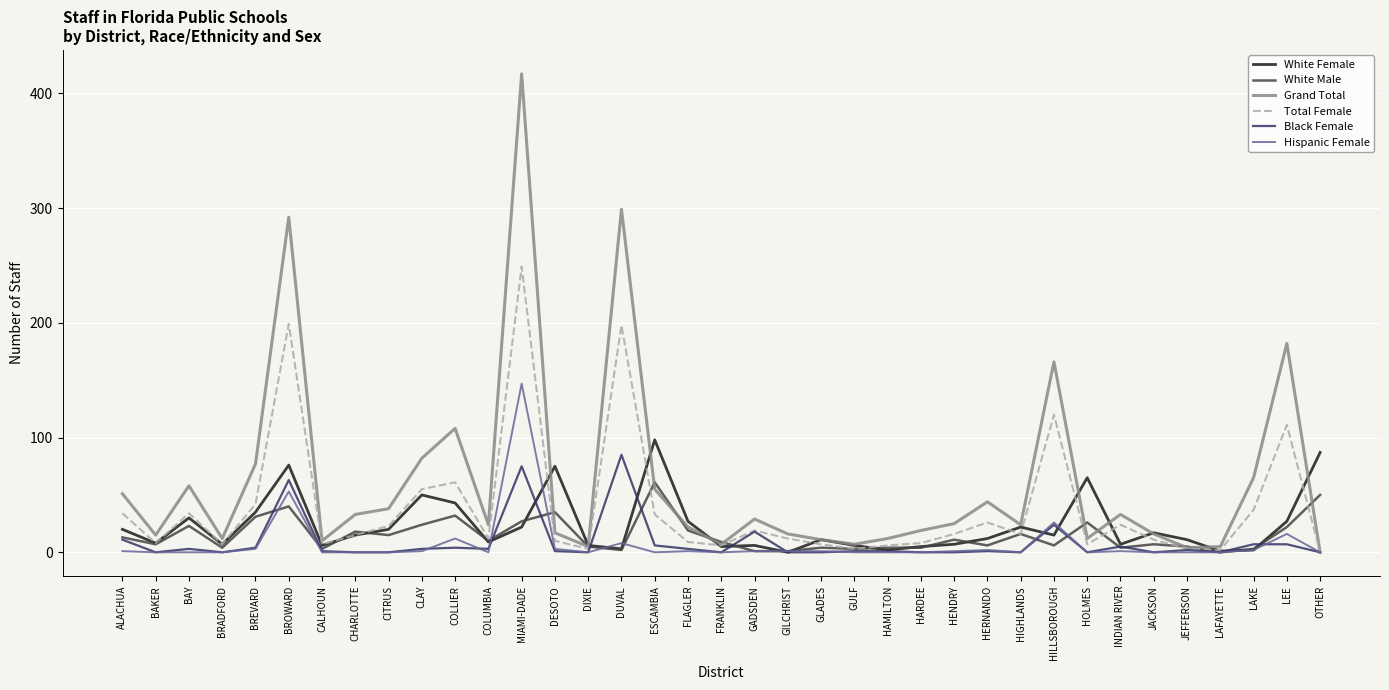

At which category does Grand Total reach its first local peak?

BAY